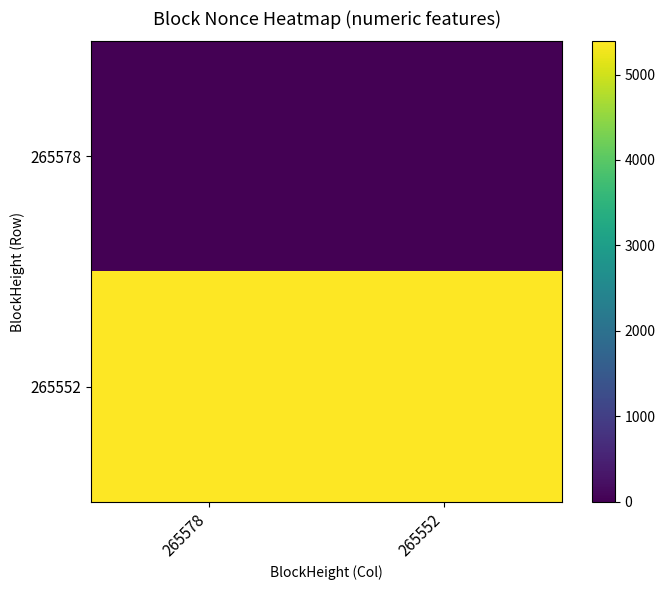

At which category is the sum across all series the highest?

265578